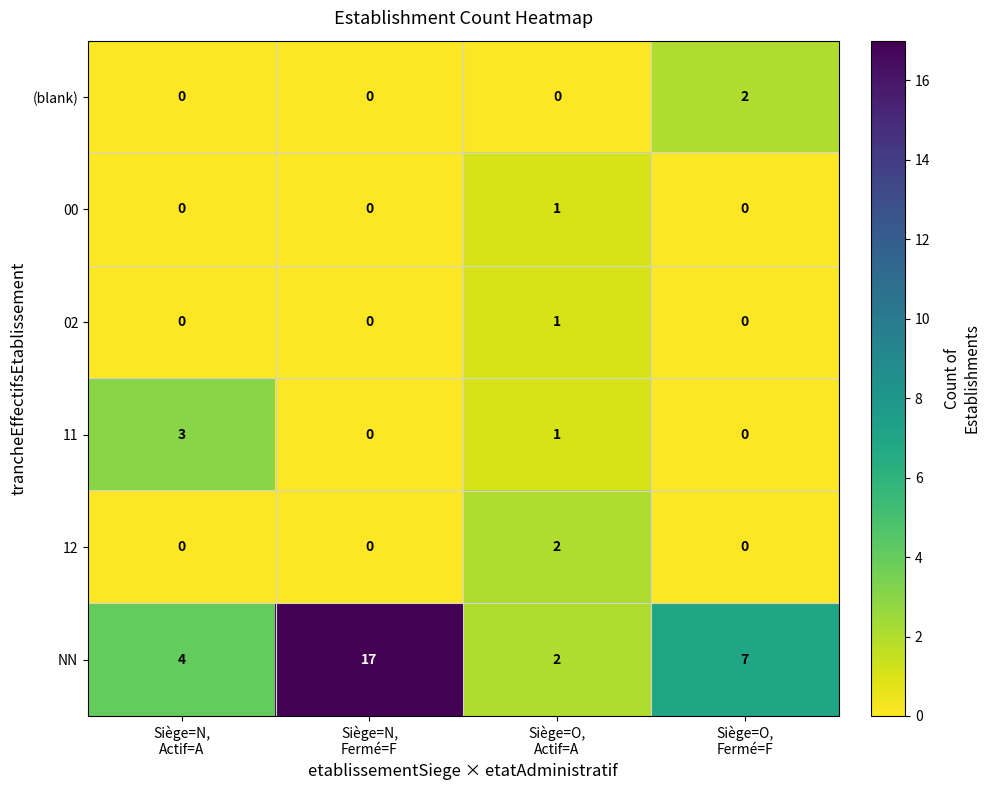

What is the difference between the second highest and second lowest values in the NN series?

3